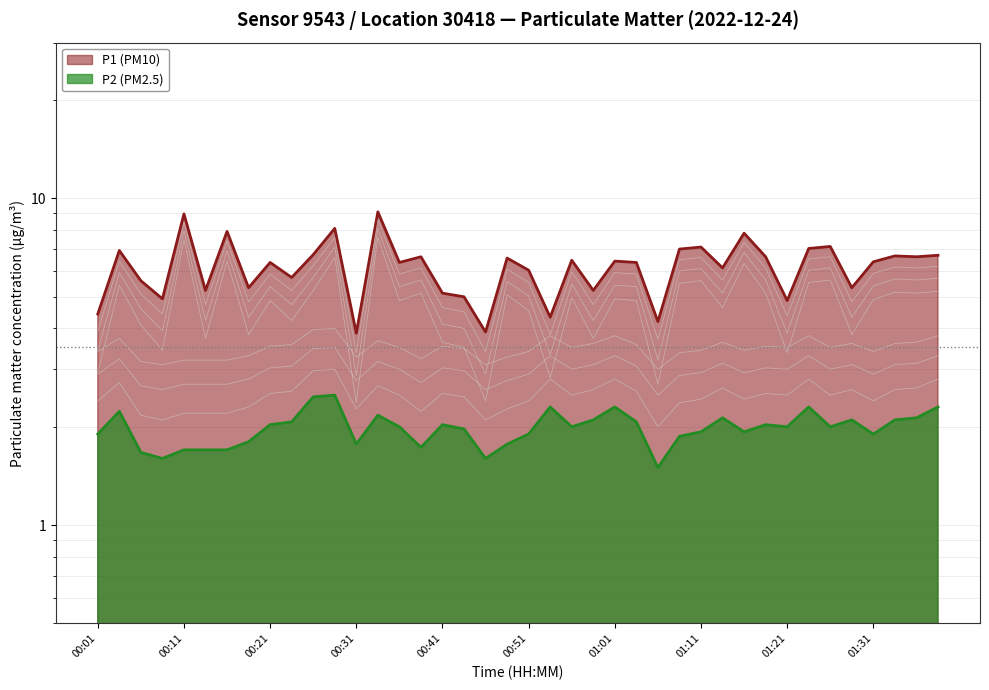

What is the total value across all series at 01:14?

8.3